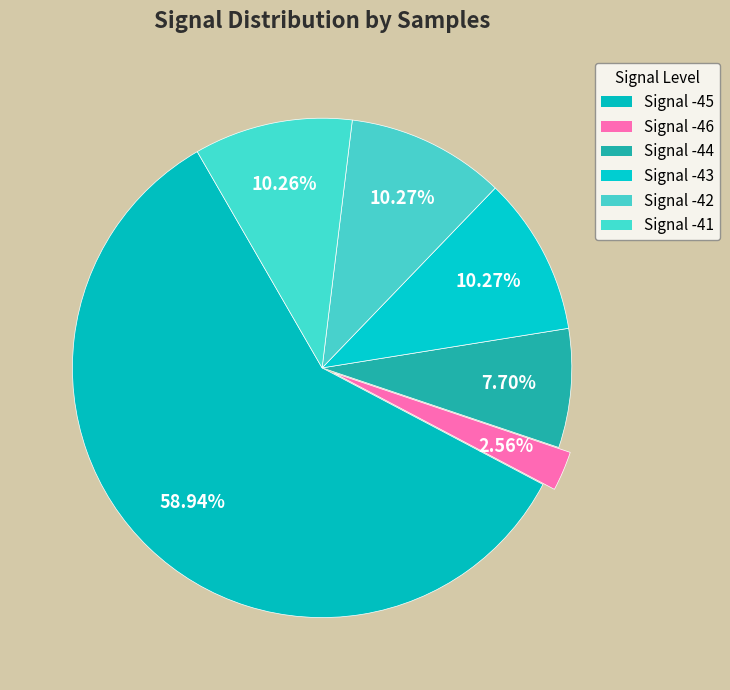

Count the number of slices in the pie.

6